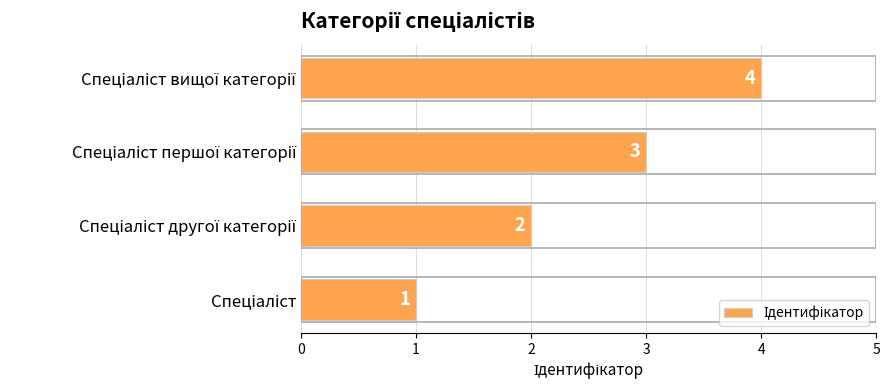

How many values are between 2 and 4?

3